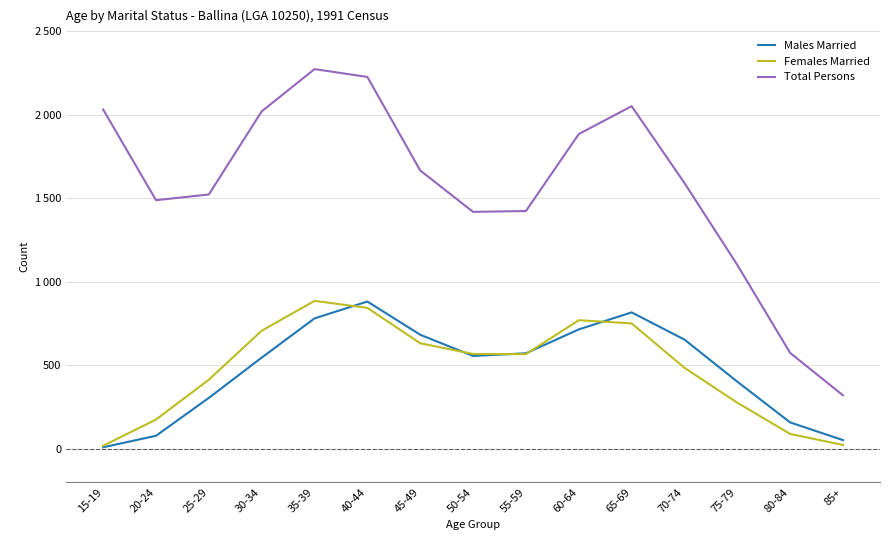

What is the label of the 12th point from the right?

30-34